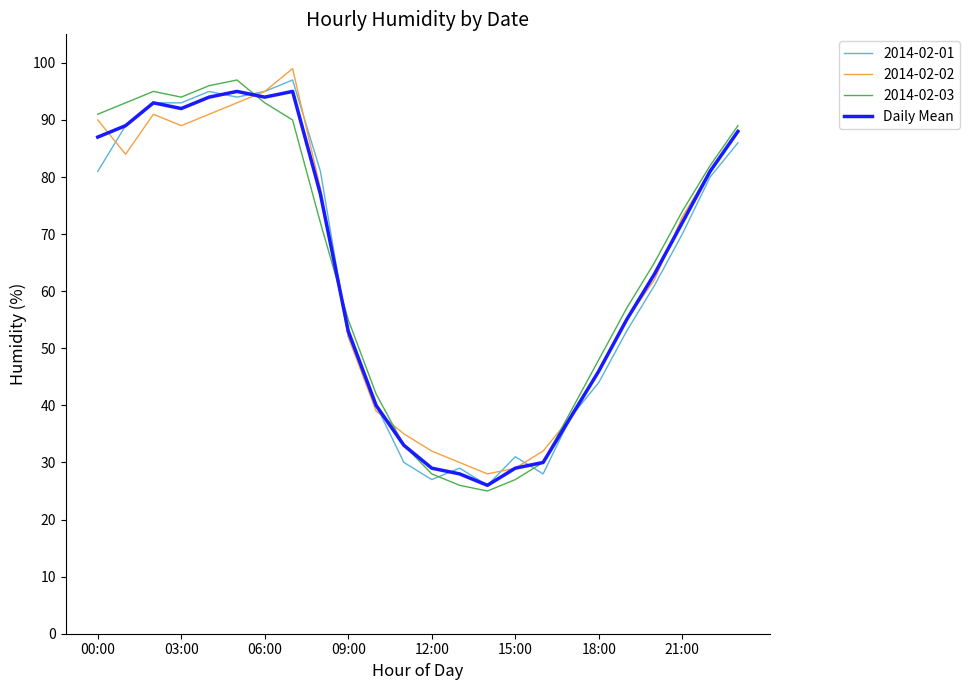

Does the chart have visible grid lines?

No